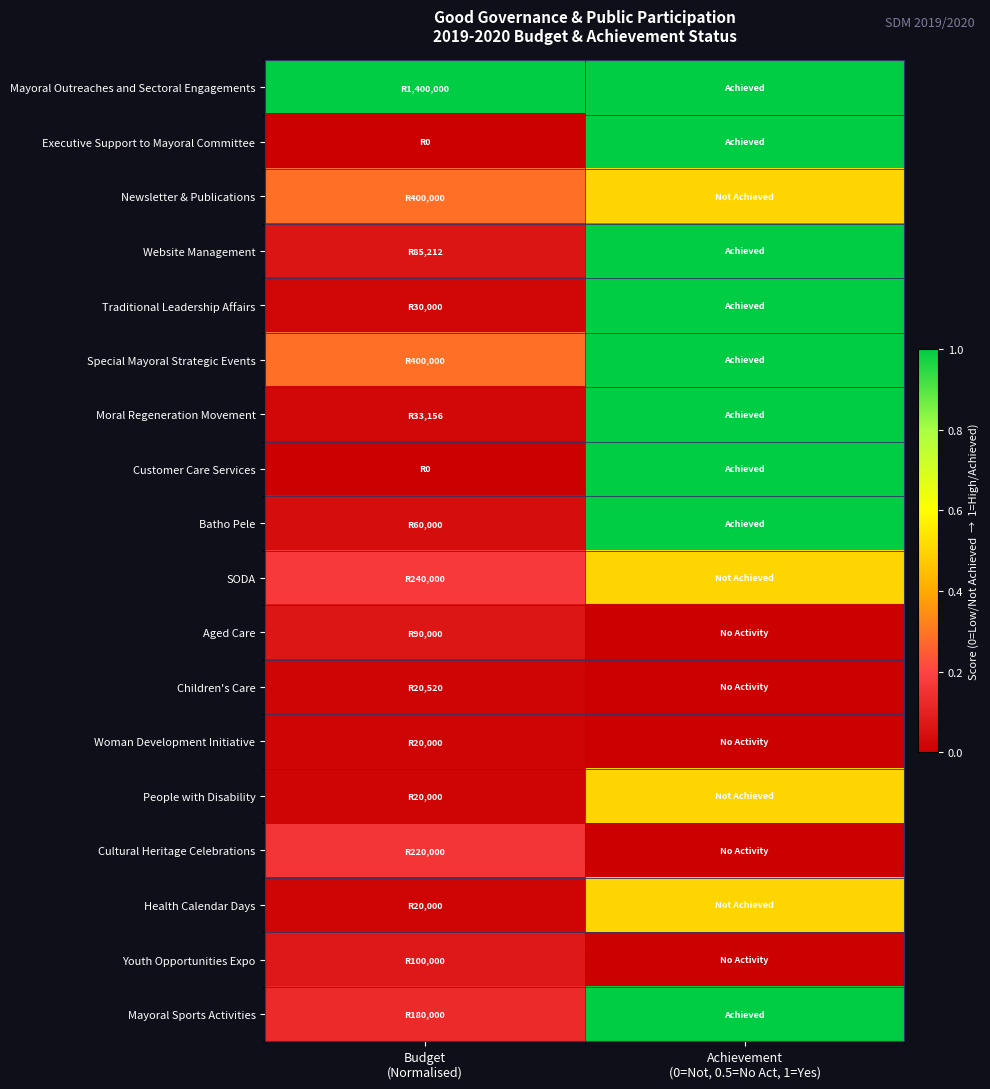

List the series in order of their peak value, lowest first.

Woman Development Initiative, Children's Care, Aged Care, Youth Opportunities Expo, Cultural Heritage Celebrations, Newsletter & Publications, SODA, People with Disability, Health Calendar Days, Mayoral Outreaches and Sectoral Engagements, Executive Support to Mayoral Committee, Website Management, Traditional Leadership Affairs, Special Mayoral Strategic Events, Moral Regeneration Movement, Customer Care Services, Batho Pele, Mayoral Sports Activities